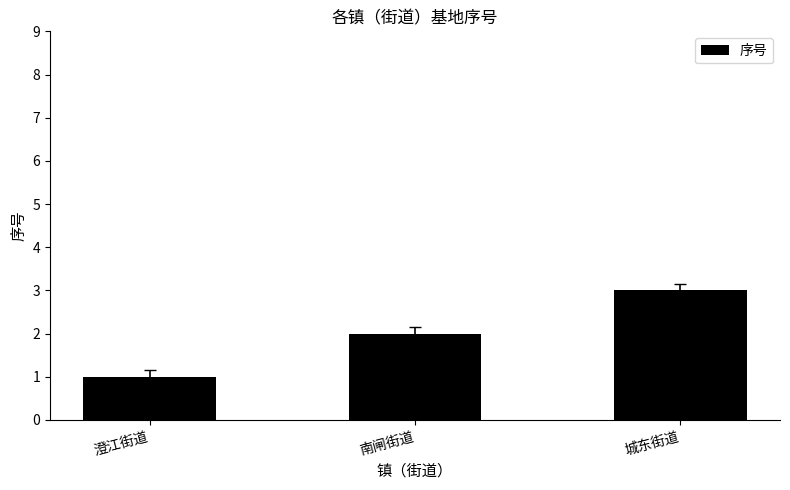

Which has a higher value, 城东街道 or 澄江街道?

城东街道